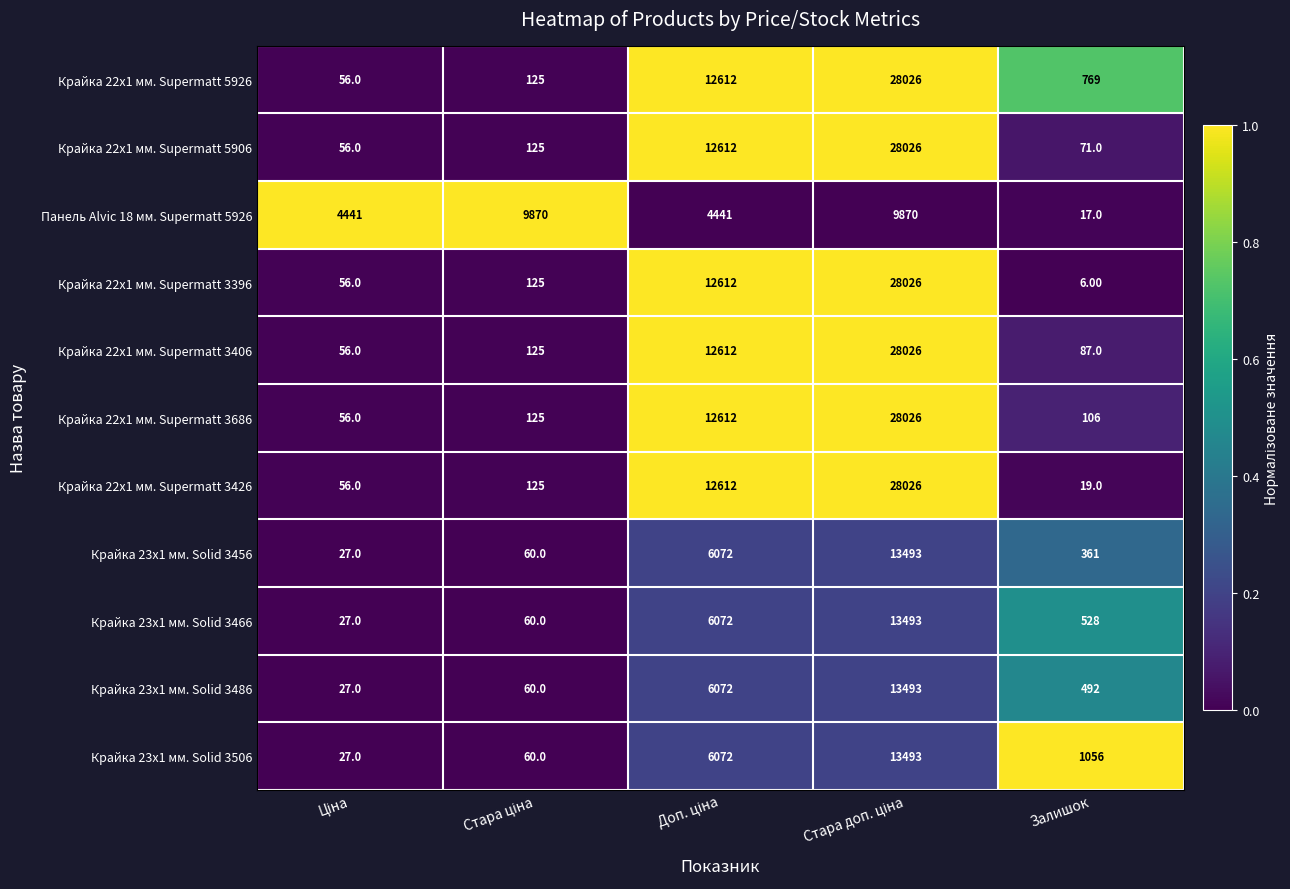

What is the sum of all Крайка 22x1 мм. Supermatt 5906 values?

40890